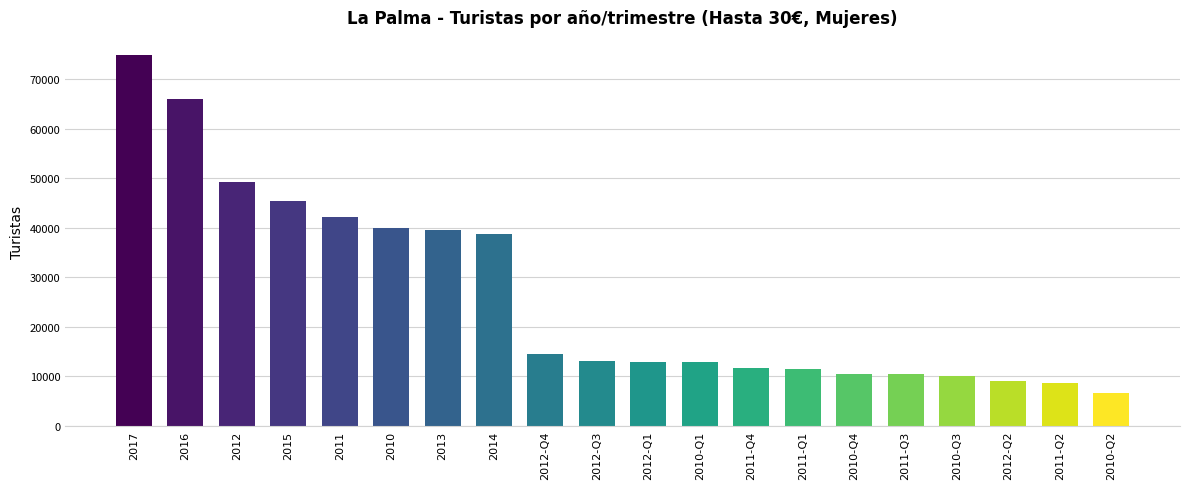

What is the difference between the second highest and second lowest values?

57482